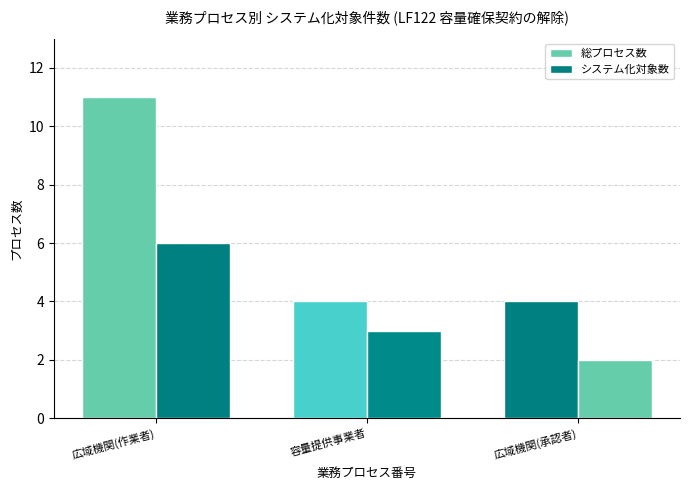

Count the number of categories in the chart.

3